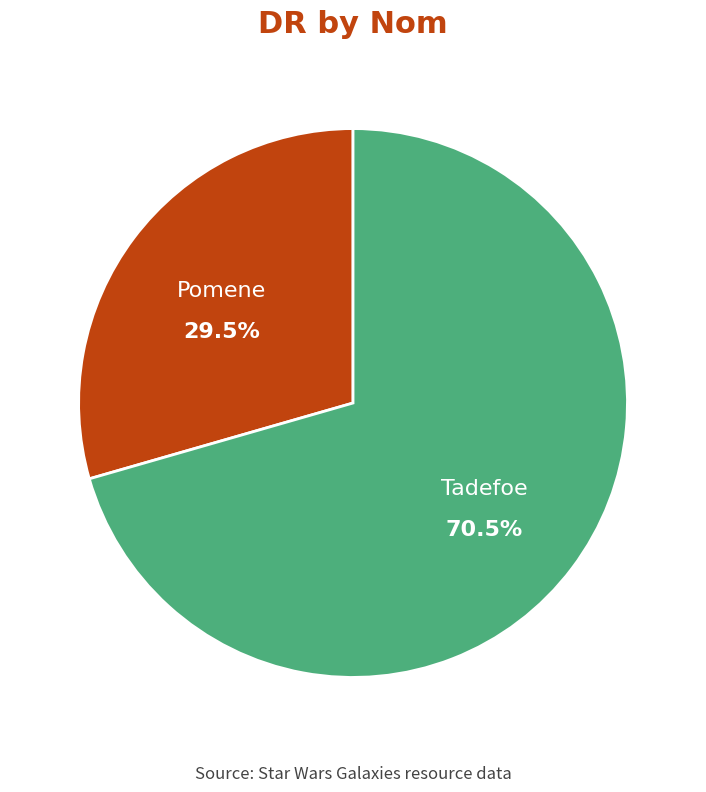

Does any single category account for the majority?

Yes